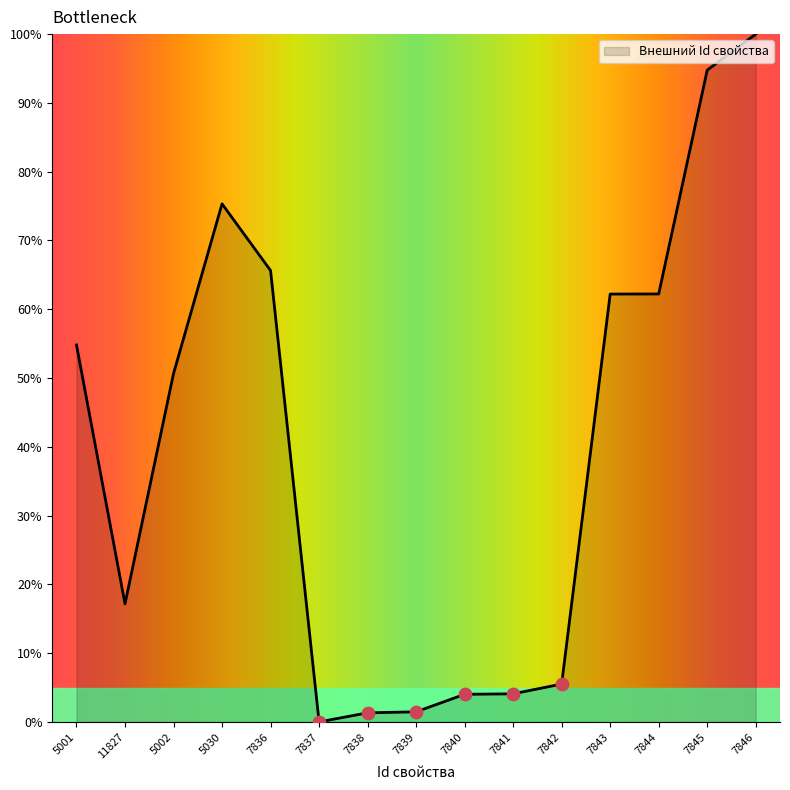

Which has a higher value, 7838 or 7844?

7844